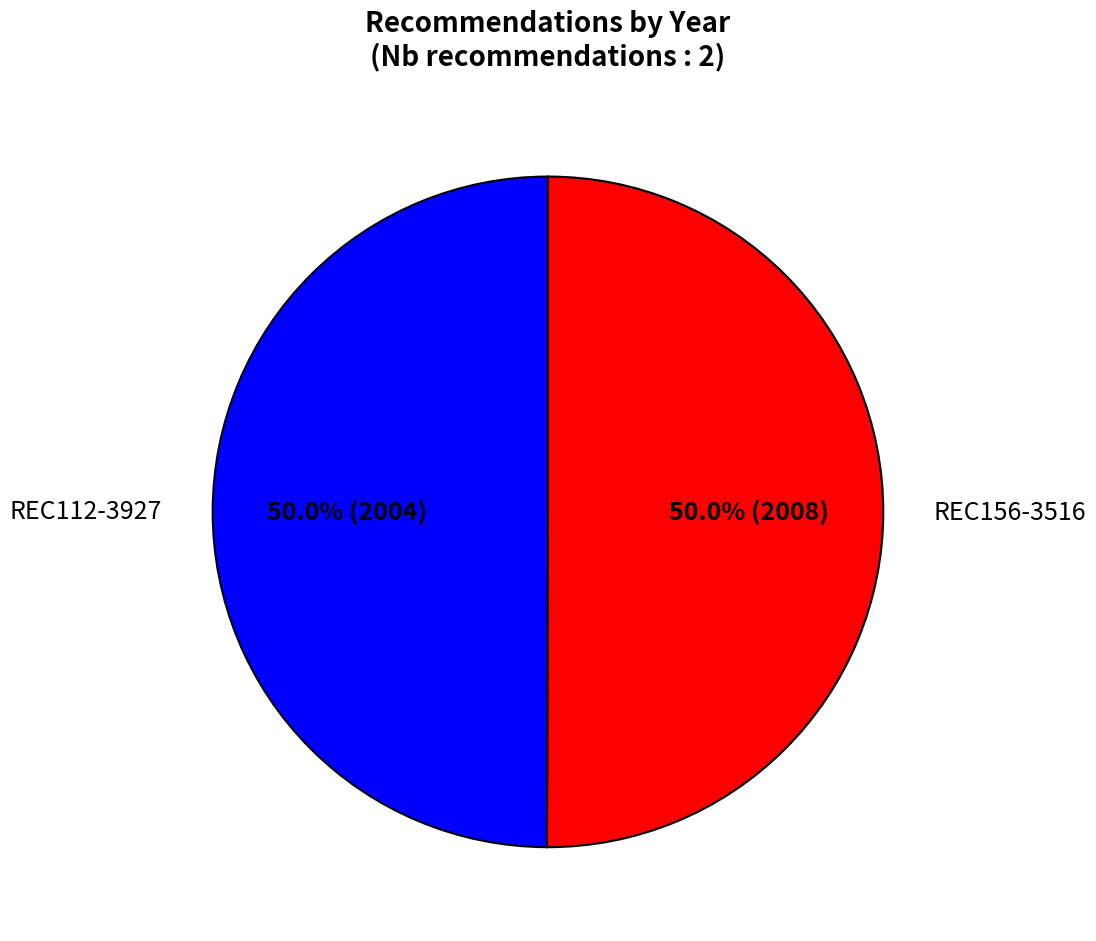

To the nearest percent, what is the combined percentage of REC156-3516 and REC112-3927?

100%